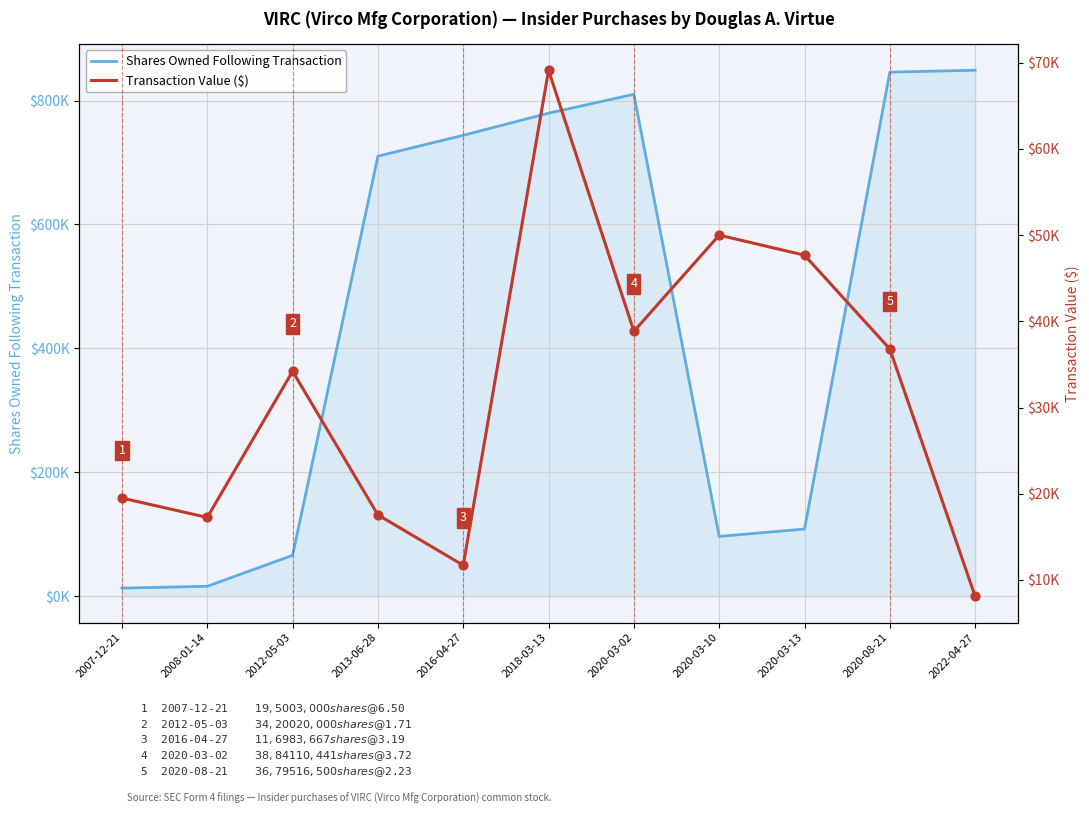

Which series has the largest total across all categories?

Shares Owned Following Transaction